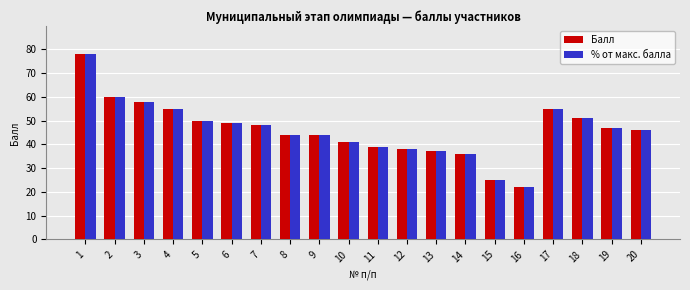

Is it true that % от макс. балла equals 44 at 8?

True